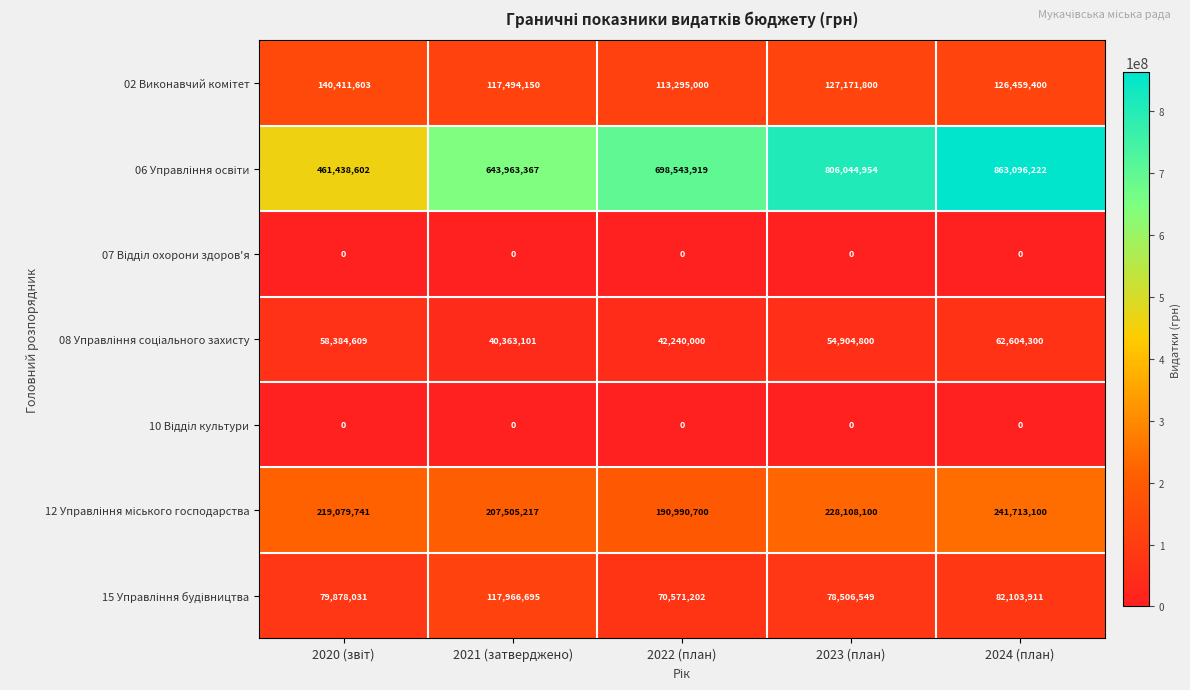

How many distinct data groups are displayed?

7